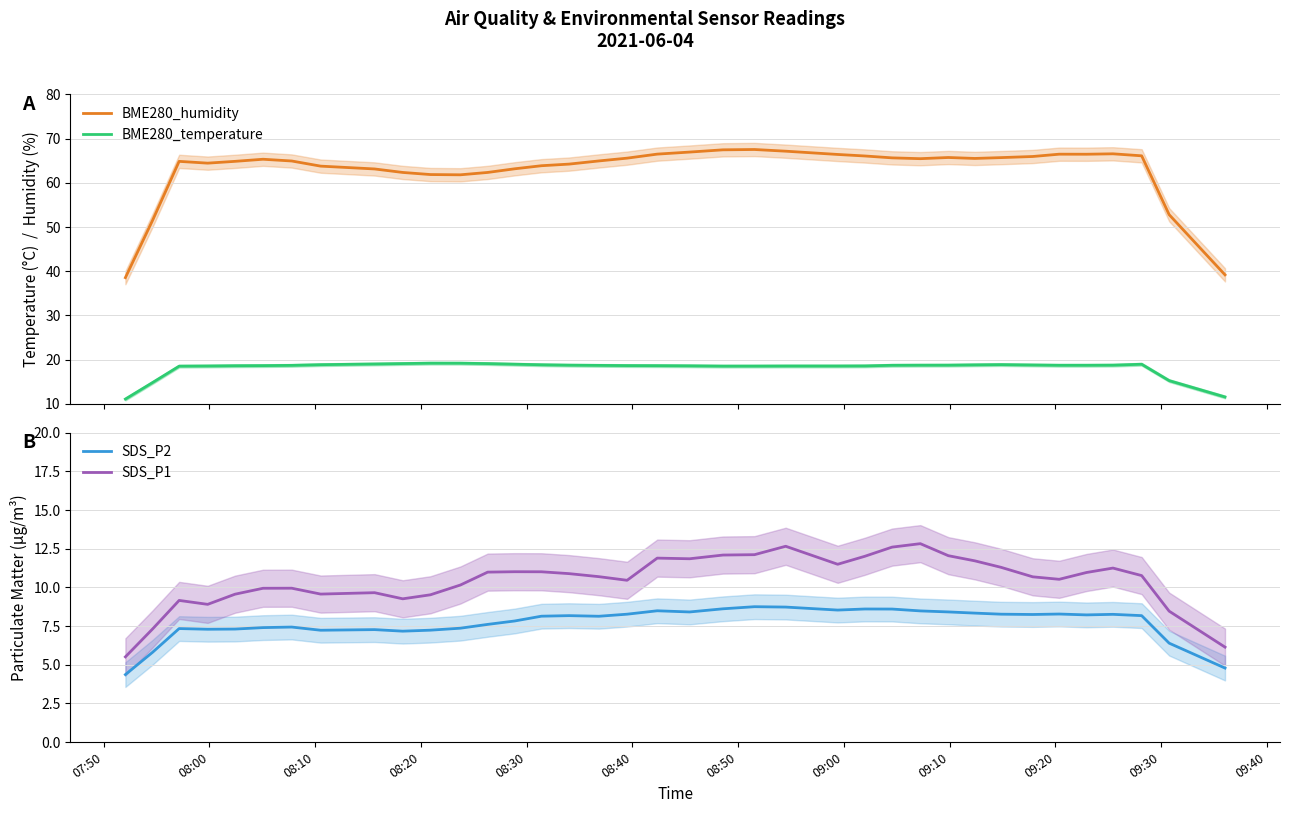

True or false: SDS_P1 and SDS_P2 intersect in this chart.

False